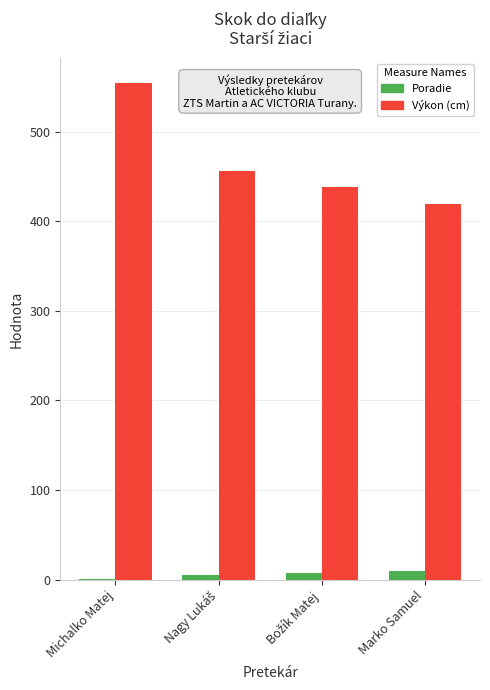

Which label corresponds to the largest value in the chart?

Michalko Matej